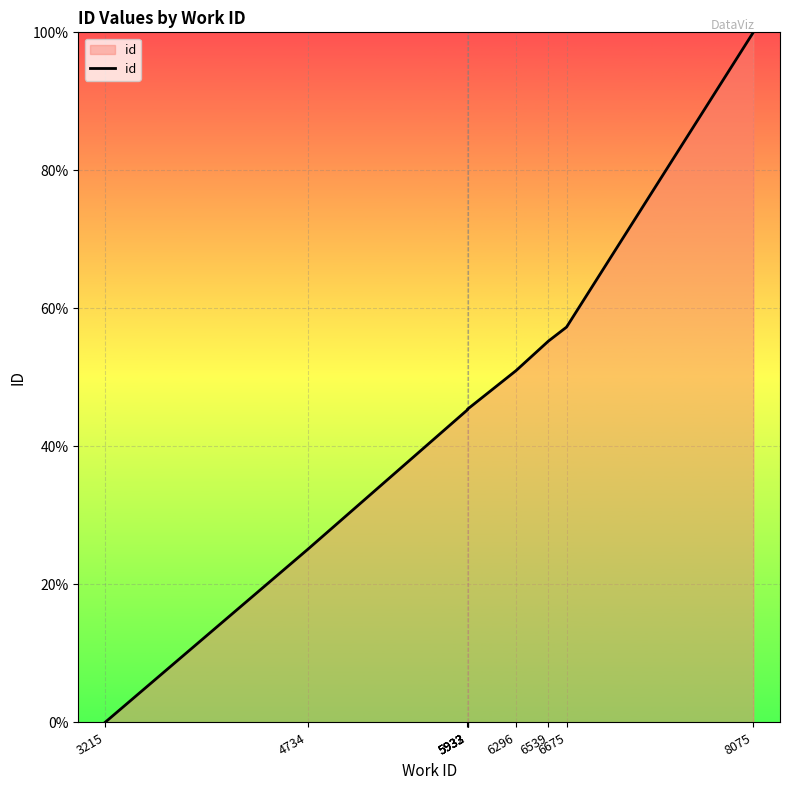

True or false: the data shows 45.3 at 5933.

True